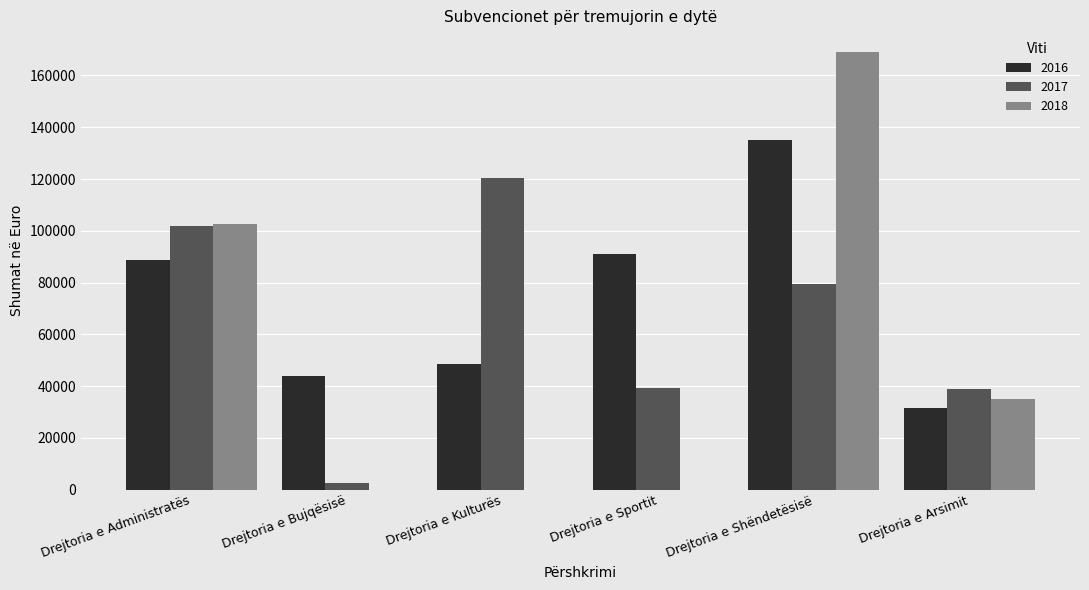

How many data points does each series have?

6